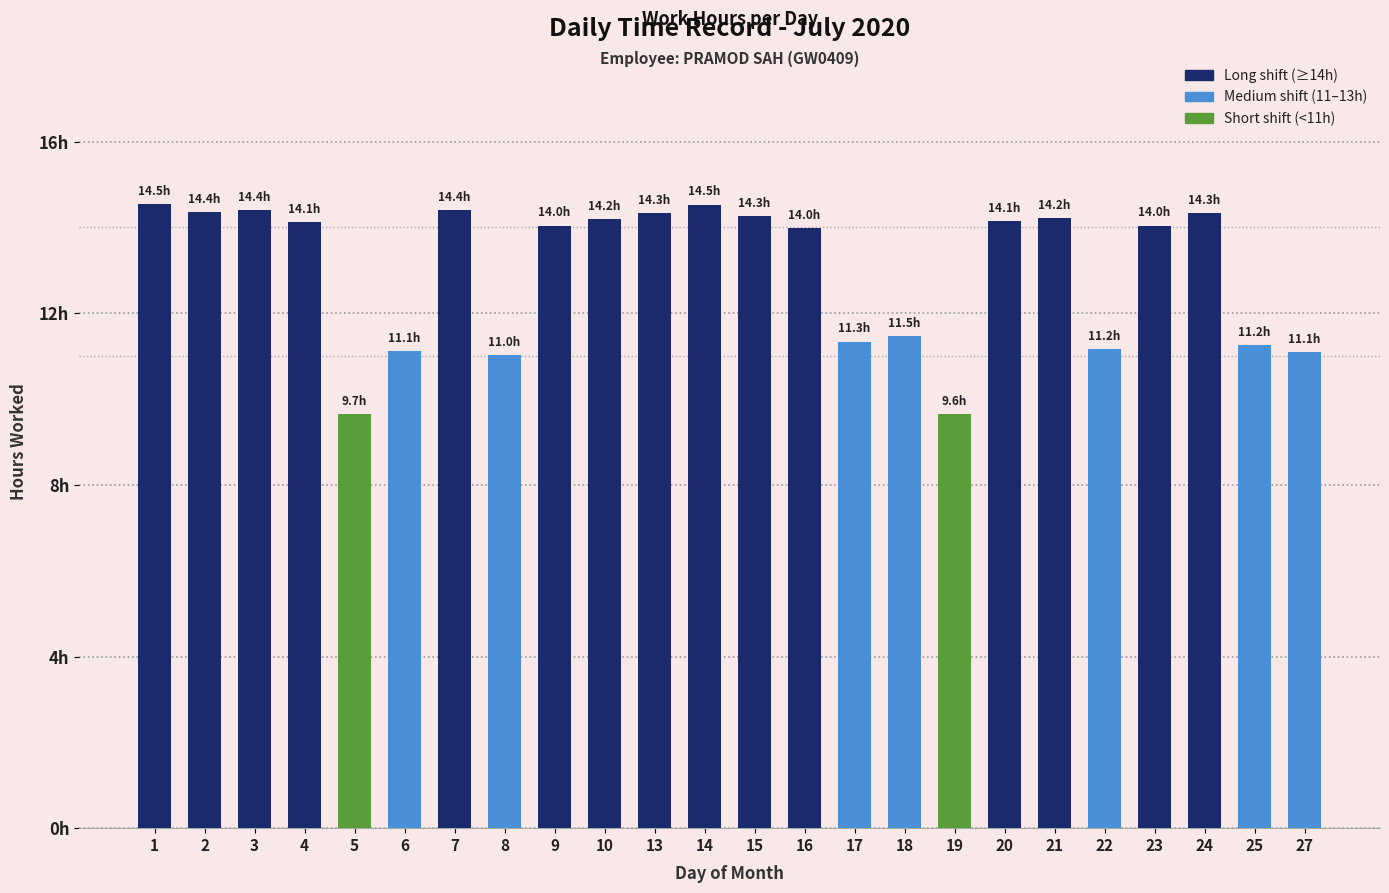

Are the bars horizontal?

No